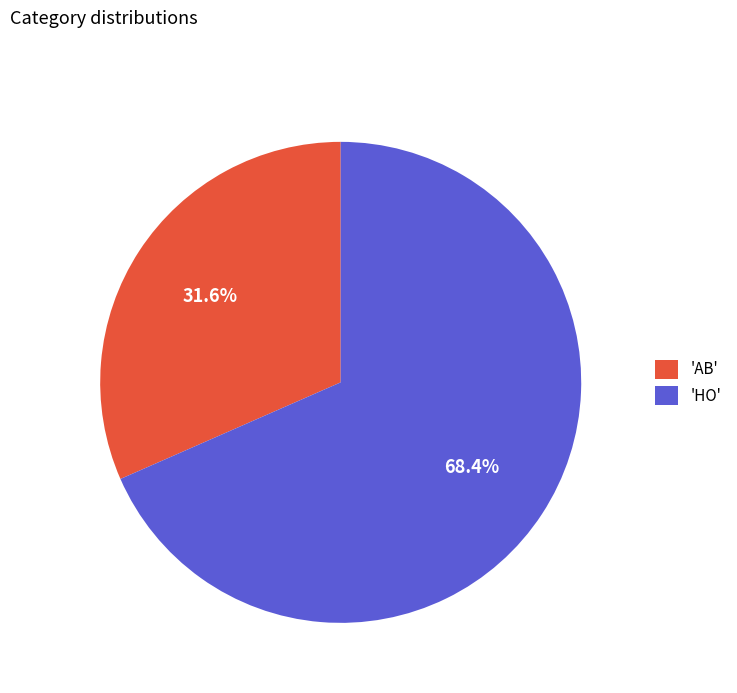

Which slice is the largest?

'HO'